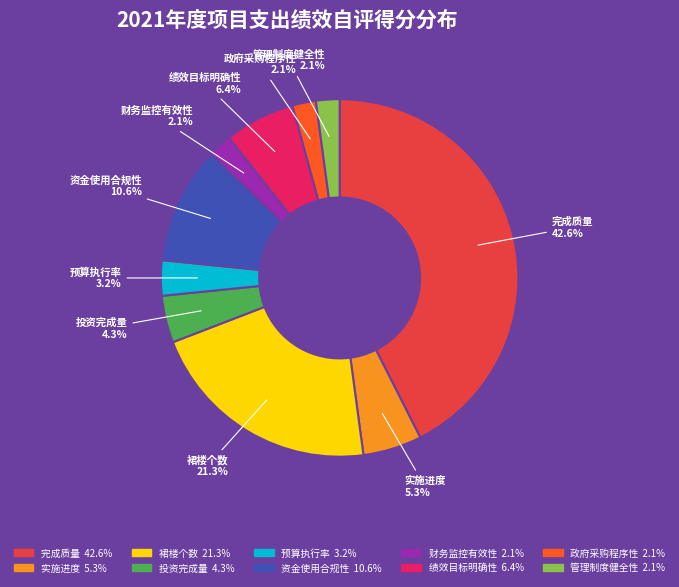

How many slices are in this pie chart?

10